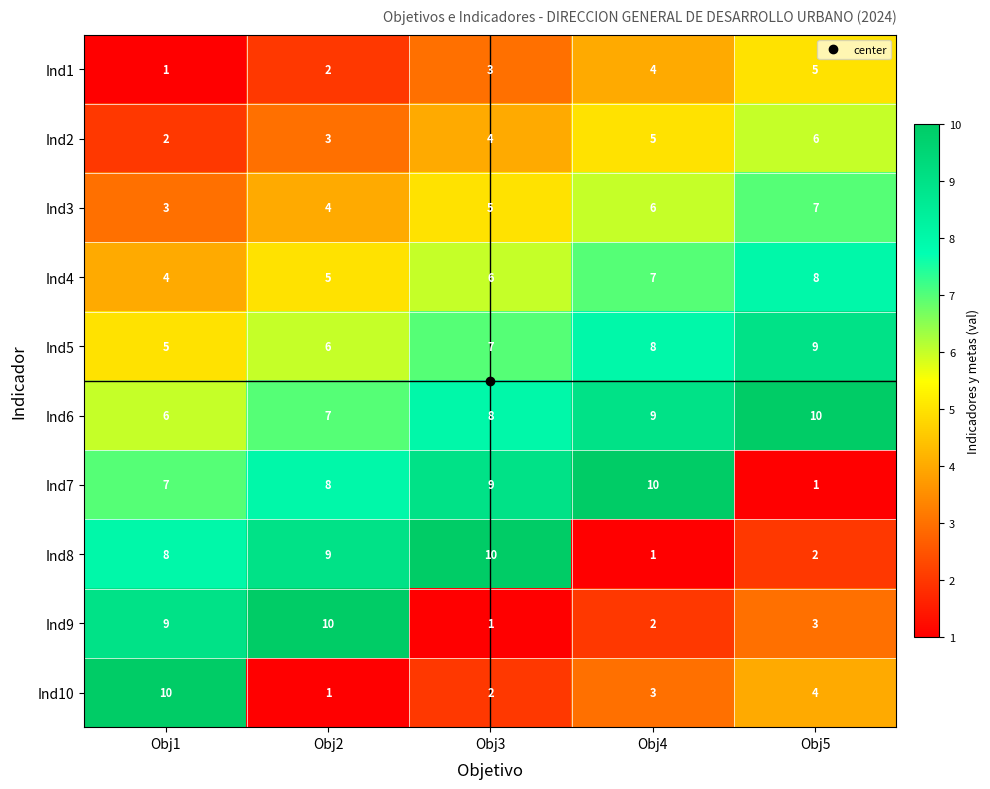

Count the Ind3 values in the range 4 to 6.

3